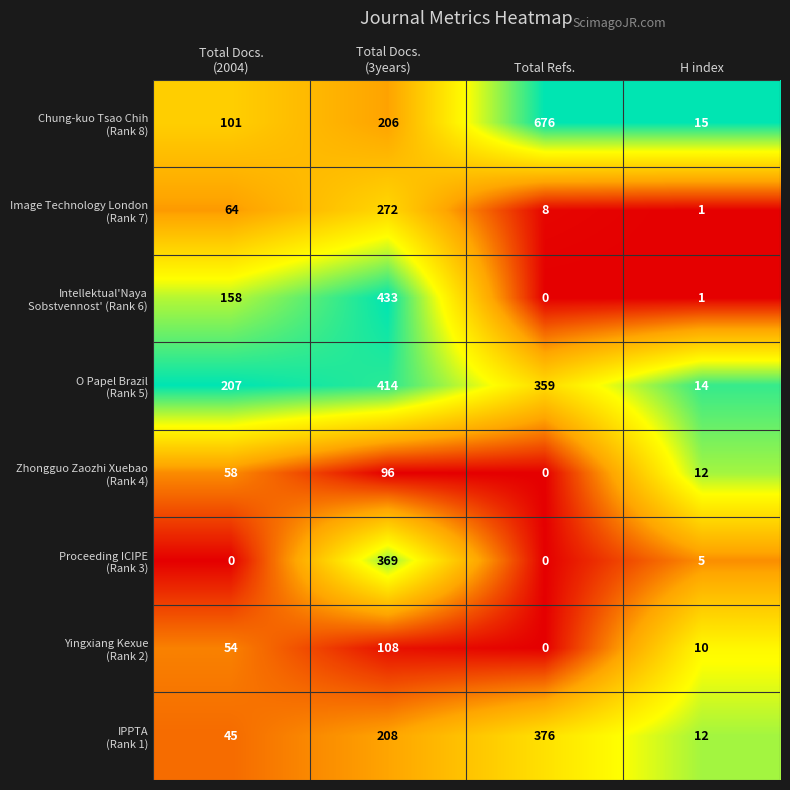

Which label corresponds to the largest value in the chart?

Total Refs.